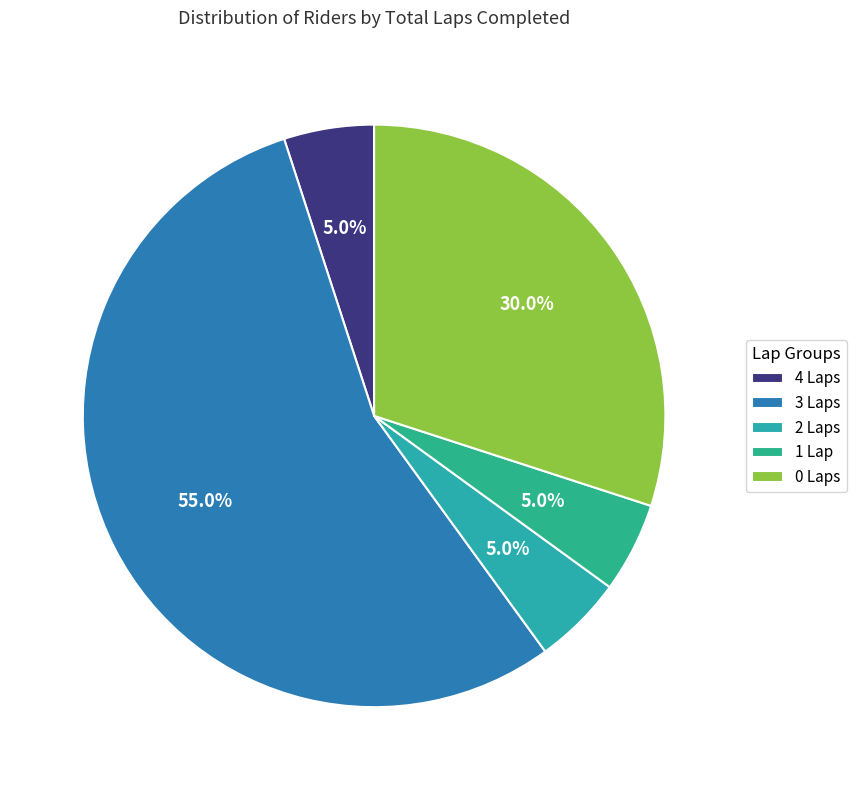

Count the number of slices in the pie.

5